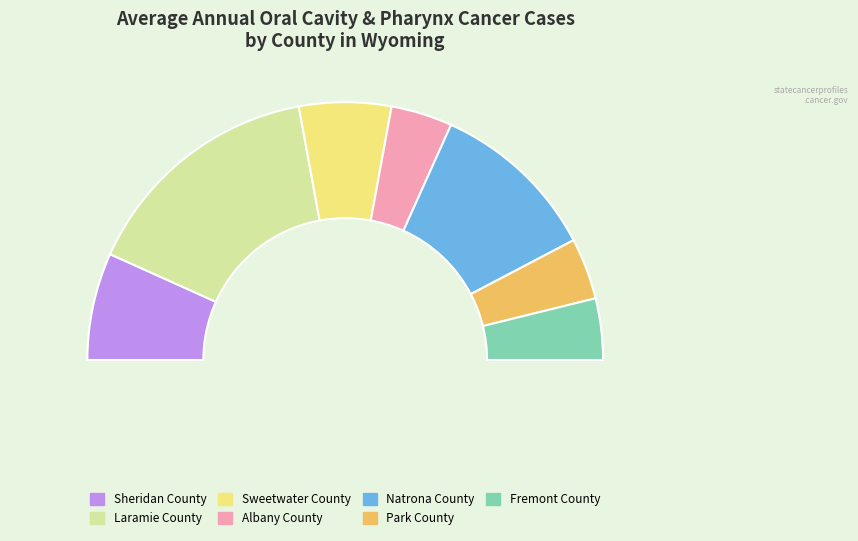

Does Natrona County represent more than half of the total?

No